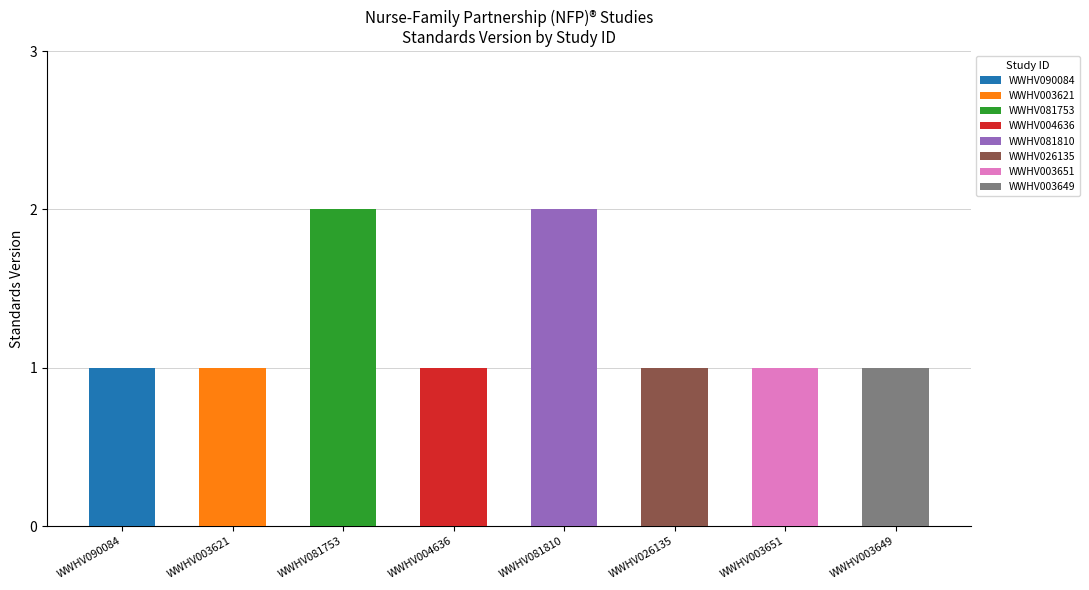

What is the average value?

1